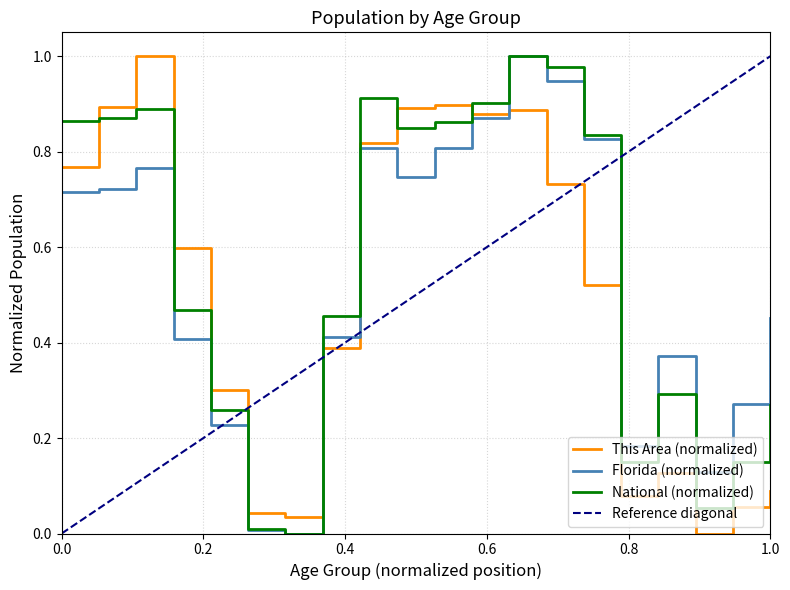

After their last crossing, which series has the higher values: National (normalized) or This Area (normalized)?

National (normalized)